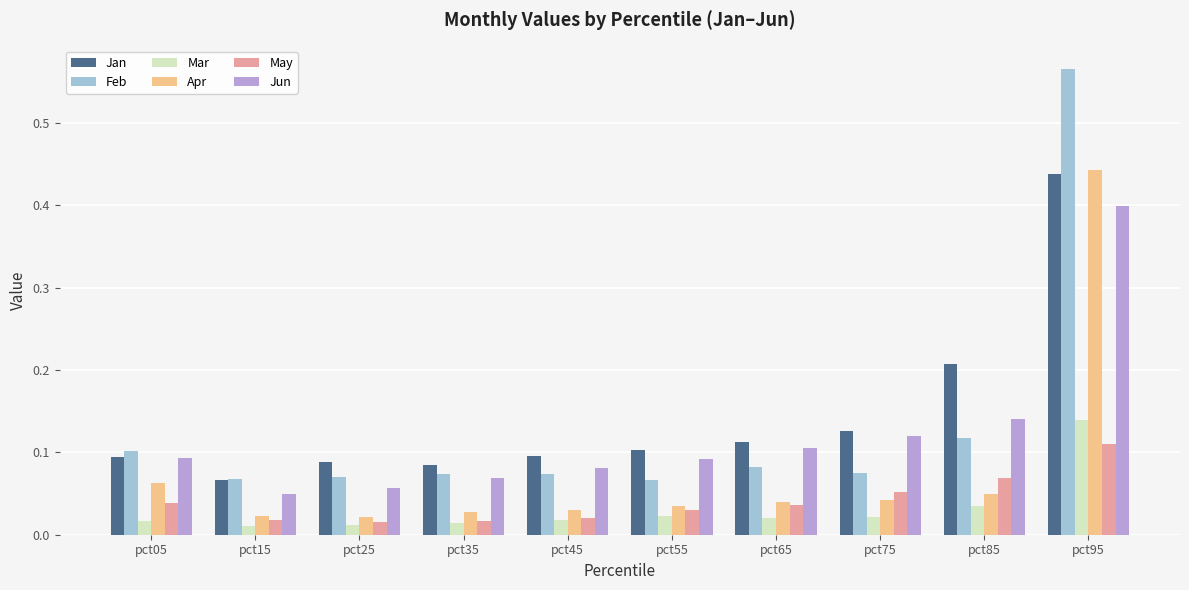

The value of Feb at pct35 is 0.0. True or false?

False